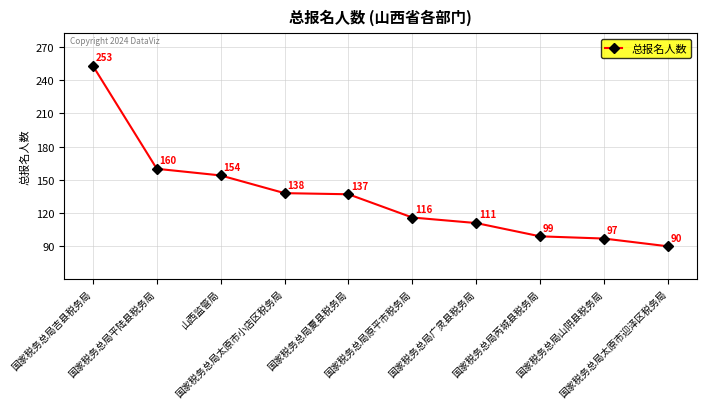

The chart shows a value of 38 at 国家税务总局芮城县税务局. True or false?

False